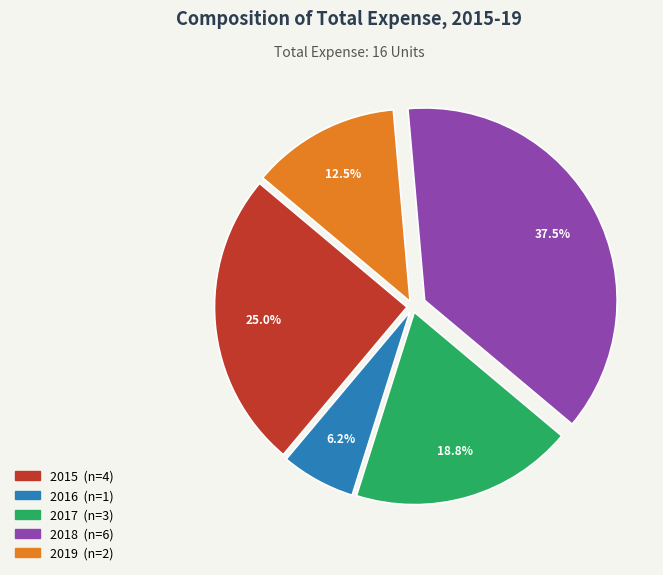

What is the ratio of the value at 2016 to the value at 2019?

0.5